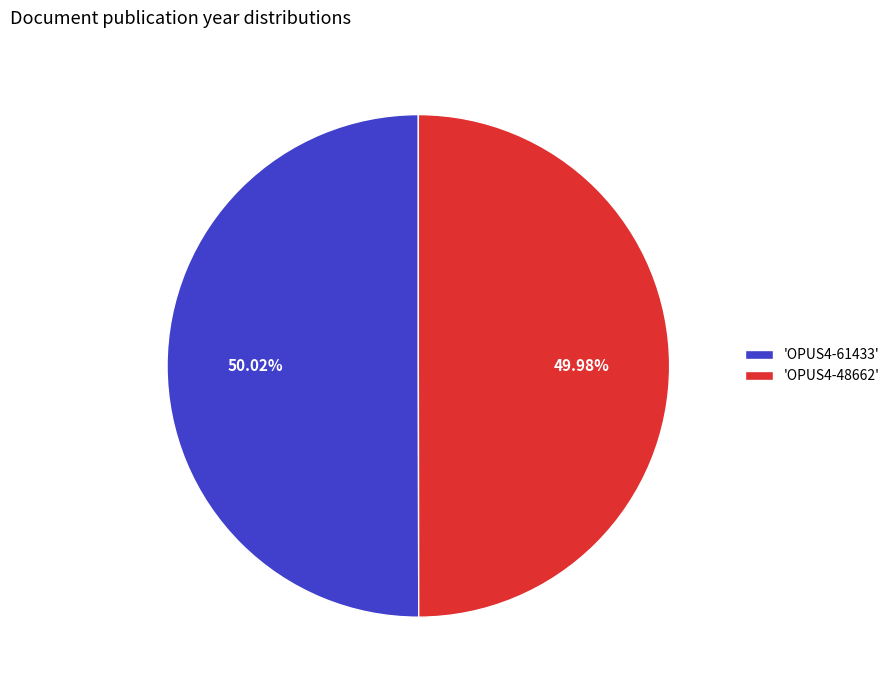

Approximately how many times larger is the value at 'OPUS4-48662' compared to 'OPUS4-61433'?

1.0